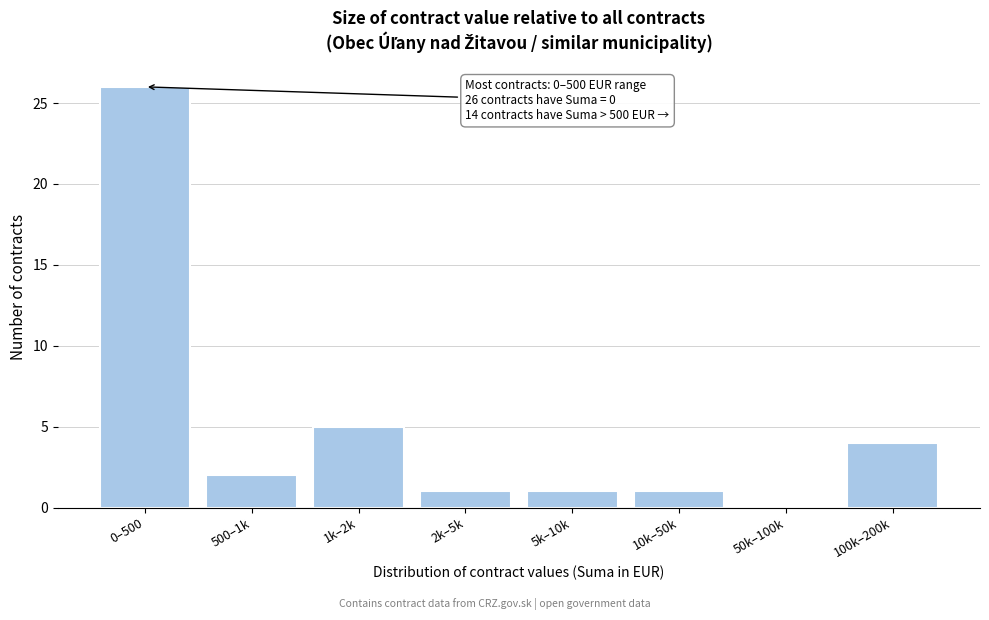

Reading left to right, what are all the values shown in this chart?

0–500=26	500–1k=2	1k–2k=5	2k–5k=1	5k–10k=1	10k–50k=1	50k–100k=0	100k–200k=4